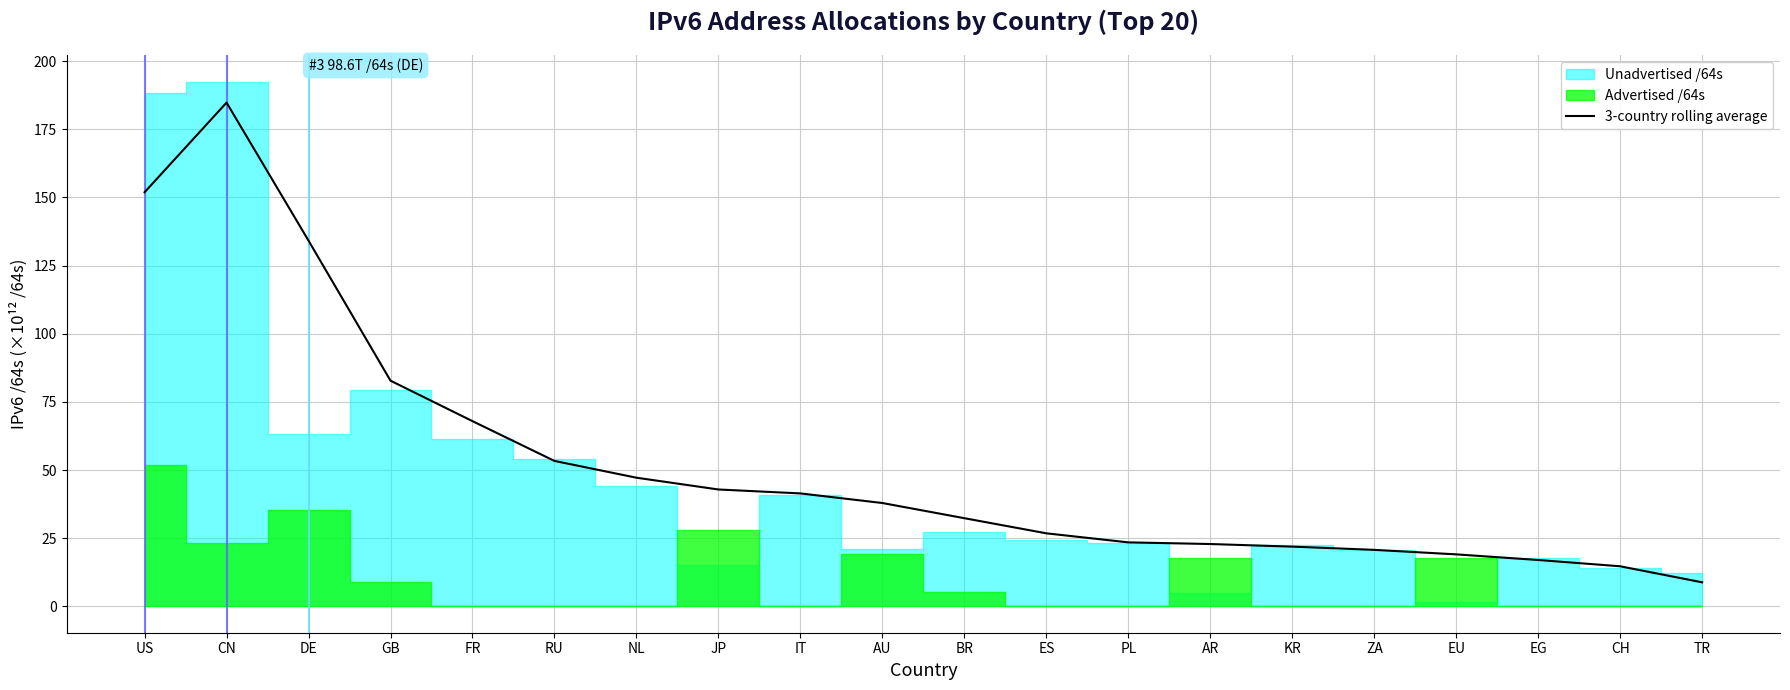

Reading right to left, list all the values displayed in this chart.

TR=8.9	CH=14.7	EG=17.0	EU=19.1	ZA=20.8	KR=21.9	AR=22.9	PL=23.5	ES=26.8	BR=32.4	AU=37.9	IT=41.5	JP=42.9	NL=47.2	RU=53.4	FR=68.0	GB=82.8	DE=134.1	CN=184.7	US=151.9